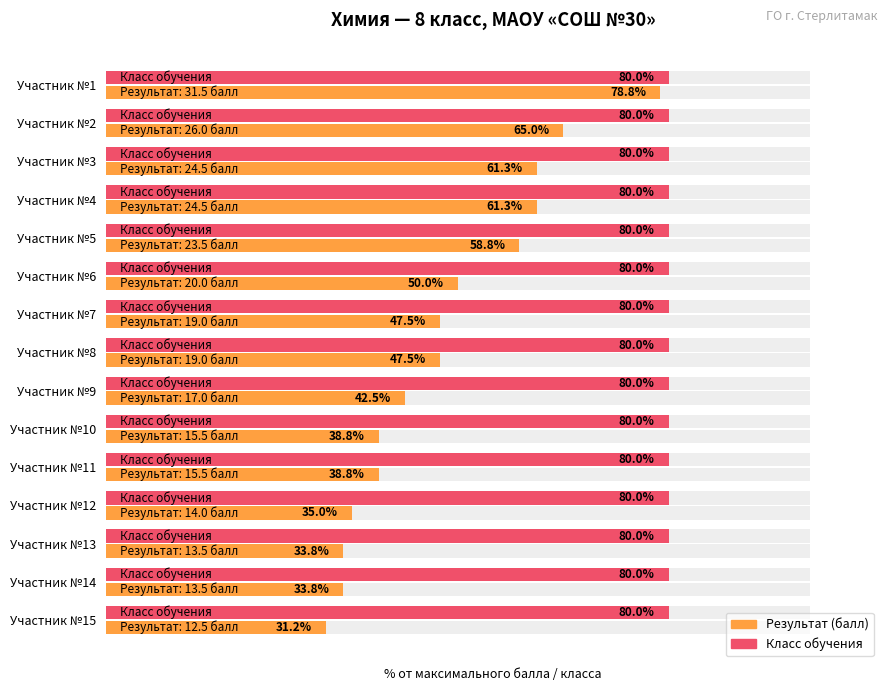

Which series has the widest spread of values?

Результат (балл)